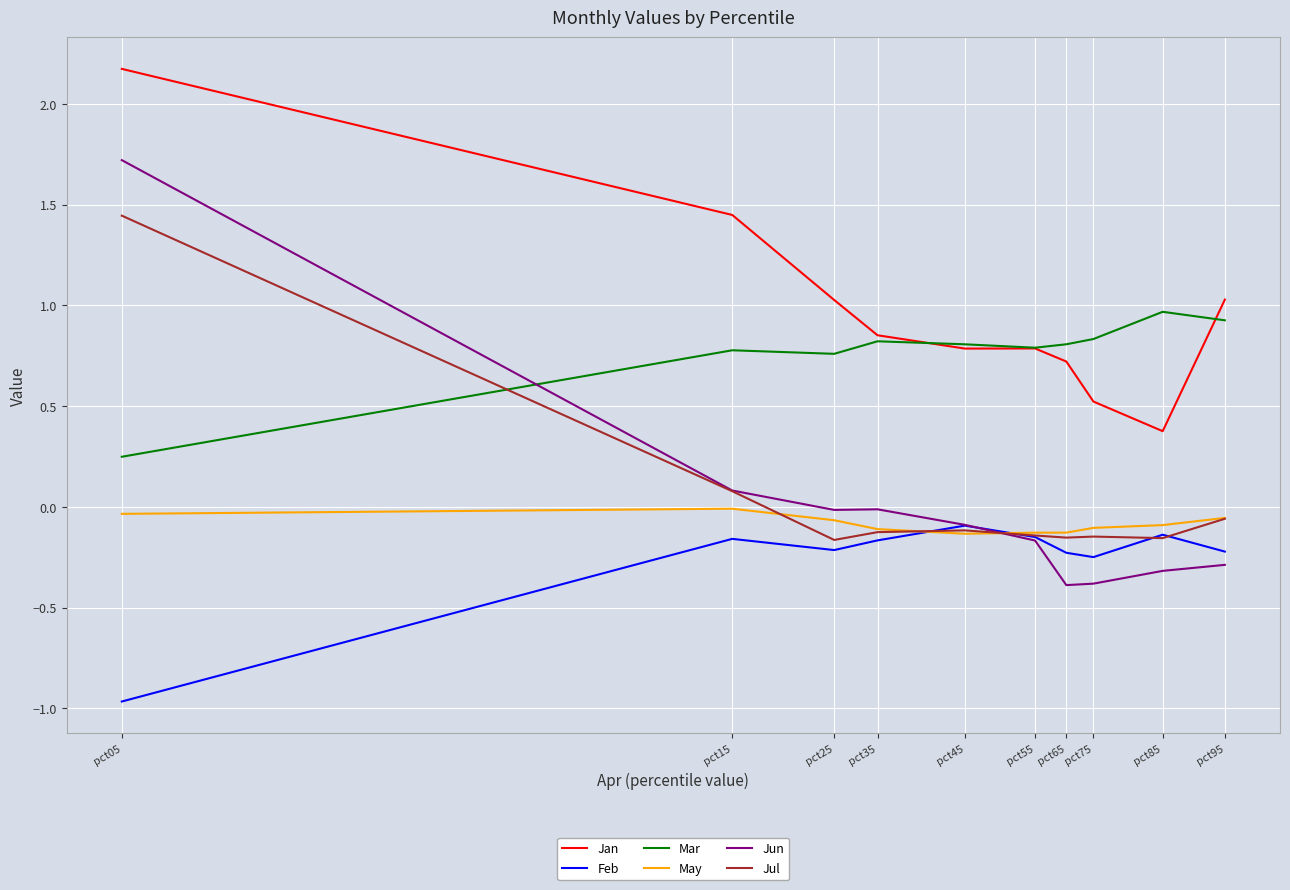

True or false: Jul has a value of 1.0 at pct05.

False